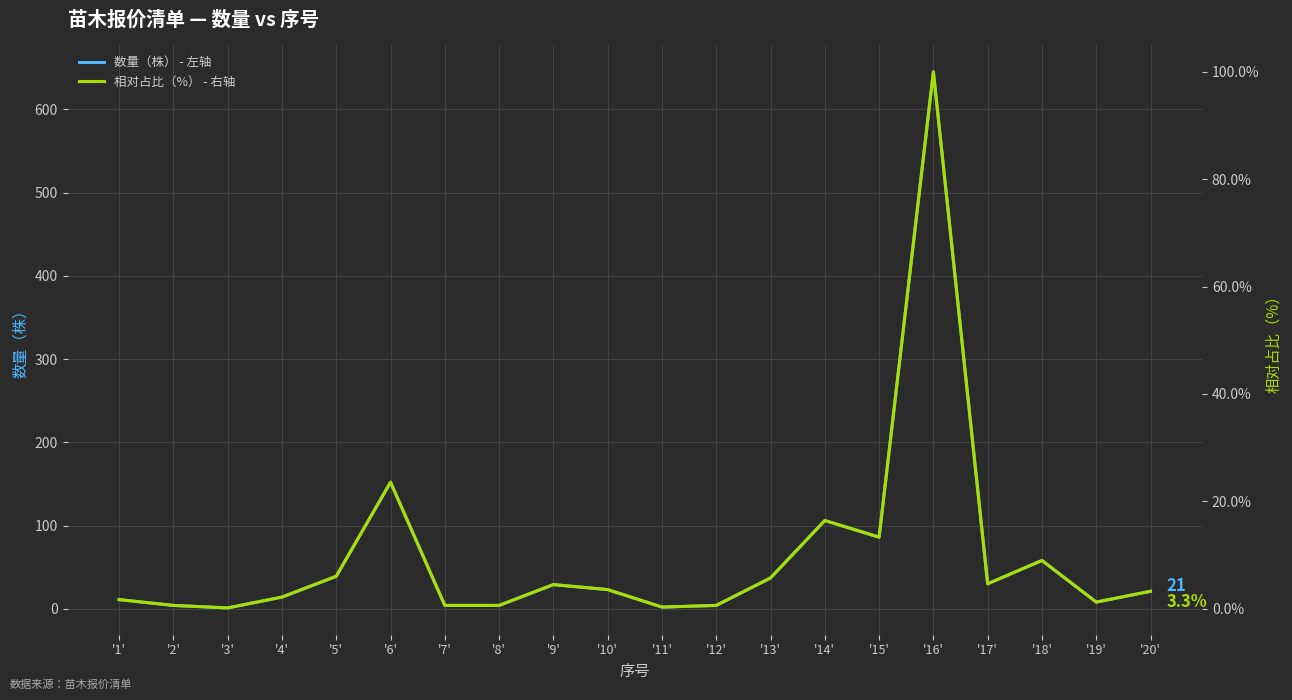

What is the difference between the 数量（株） - 左轴 values at '16' and '10'?

622